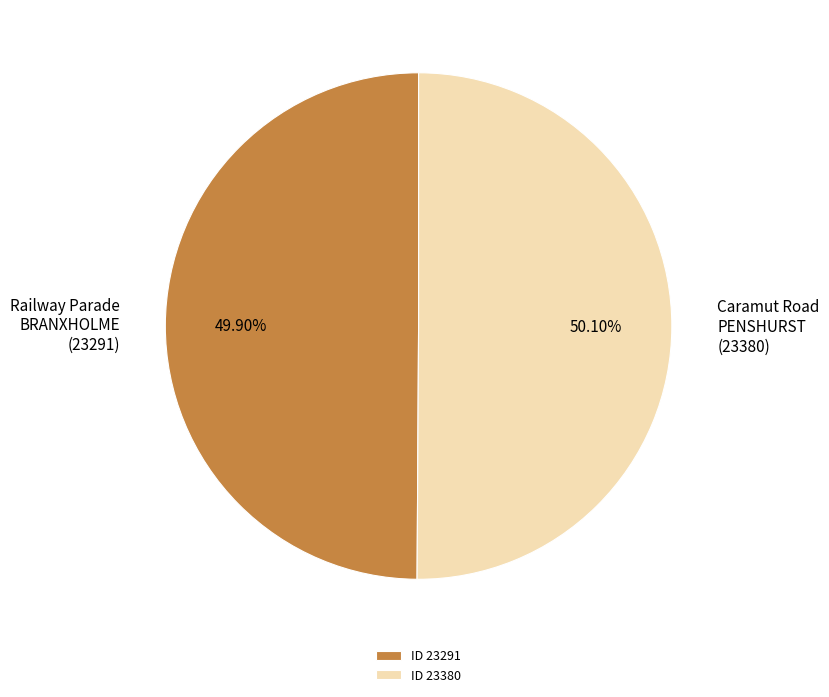

Count the number of slices in the pie.

2